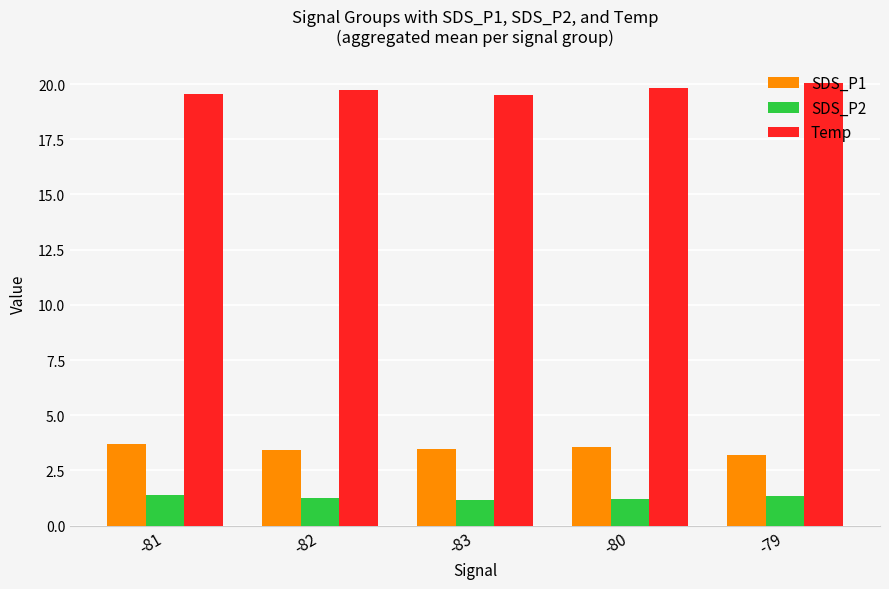

At -82, list the series in order from largest to smallest.

Temp, SDS_P1, SDS_P2